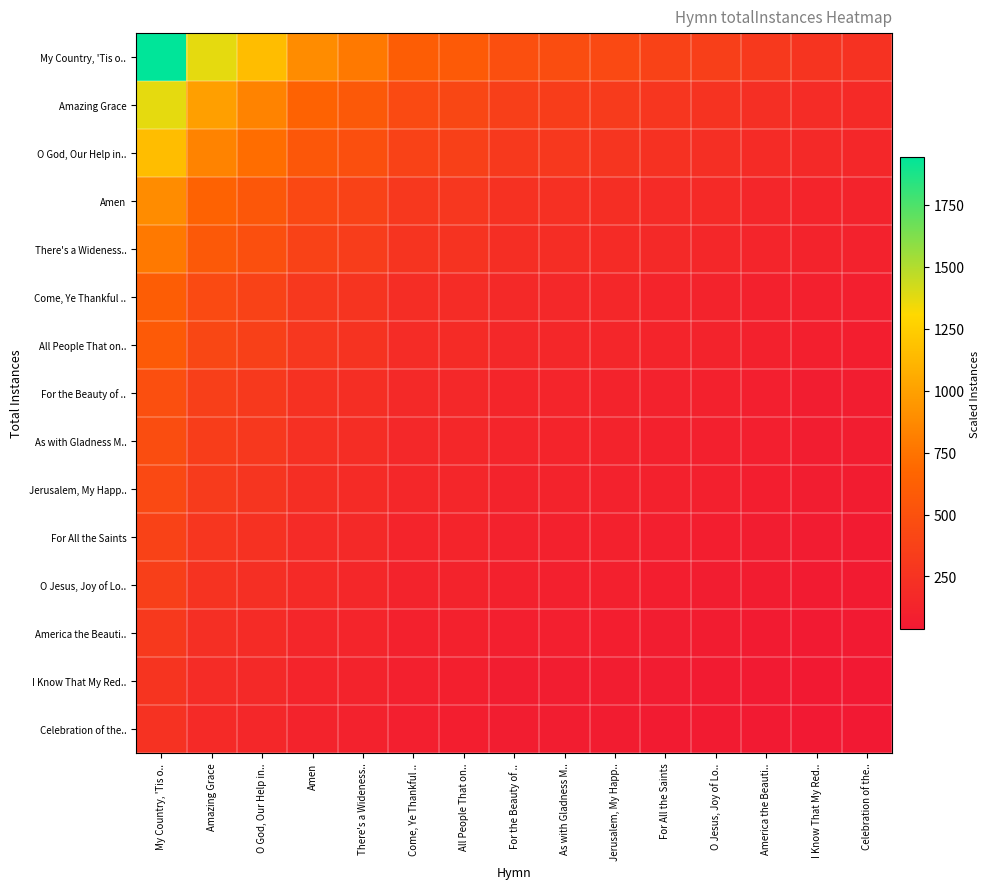

Reading right to left, list all the values displayed in this chart.

My Country, 'Tis o..: Celebration of the..=244.8	I Know That My Red..=266.3	America the Beauti..=303.6	O Jesus, Joy of Lo..=353.4	For All the Saints=380.0	Jerusalem, My Happ..=435.4	As with Gladness M..=467.9	For the Beauty of ..=485.3	All People That on..=576.8	Come, Ye Thankful ..=605.8	There's a Wideness..=780.0	Amen=884.7	O God, Our Help in..=1156.4	Amazing Grace=1373.6	My Country, 'Tis o..=1945.0
Amazing Grace: Celebration of the..=178.5	I Know That My Red..=194.1	America the Beauti..=221.3	O Jesus, Joy of Lo..=257.6	For All the Saints=276.9	Jerusalem, My Happ..=317.3	As with Gladness M..=340.9	For the Beauty of ..=353.5	All People That on..=420.0	Come, Ye Thankful ..=440.9	There's a Wideness..=567.2	Amen=642.5	O God, Our Help in..=837.7	Amazing Grace=989.2	My Country, 'Tis o..=1373.6
O God, Our Help in..: Celebration of the..=154.6	I Know That My Red..=168.1	America the Beauti..=191.6	O Jesus, Joy of Lo..=223.0	For All the Saints=239.7	Jerusalem, My Happ..=274.5	As with Gladness M..=294.7	For the Beauty of ..=305.4	All People That on..=362.5	Come, Ye Thankful ..=380.0	There's a Wideness..=487.9	Amen=550.9	O God, Our Help in..=714.9	Amazing Grace=837.7	My Country, 'Tis o..=1156.4
Amen: Celebration of the..=121.3	I Know That My Red..=131.9	America the Beauti..=150.3	O Jesus, Joy of Lo..=174.8	For All the Saints=187.8	Jerusalem, My Happ..=214.9	As with Gladness M..=230.6	For the Beauty of ..=238.7	All People That on..=282.9	Come, Ye Thankful ..=296.0	There's a Wideness..=379.0	Amen=426.5	O God, Our Help in..=550.9	Amazing Grace=642.5	My Country, 'Tis o..=884.7
There's a Wideness..: Celebration of the..=109.3	I Know That My Red..=118.9	America the Beauti..=135.4	O Jesus, Joy of Lo..=157.5	For All the Saints=169.1	Jerusalem, My Happ..=193.3	As with Gladness M..=207.2	For the Beauty of ..=214.2	All People That on..=253.4	Come, Ye Thankful ..=264.6	There's a Wideness..=337.9	Amen=379.0	O God, Our Help in..=487.9	Amazing Grace=567.2	My Country, 'Tis o..=780.0
Come, Ye Thankful ..: Celebration of the..=86.5	I Know That My Red..=94.1	America the Beauti..=107.2	O Jesus, Joy of Lo..=124.6	For All the Saints=133.7	Jerusalem, My Happ..=152.7	As with Gladness M..=163.5	For the Beauty of ..=168.8	All People That on..=199.3	Come, Ye Thankful ..=207.7	There's a Wideness..=264.6	Amen=296.0	O God, Our Help in..=380.0	Amazing Grace=440.9	My Country, 'Tis o..=605.8
All People That on..: Celebration of the..=83.8	I Know That My Red..=91.1	America the Beauti..=103.7	O Jesus, Joy of Lo..=120.5	For All the Saints=129.2	Jerusalem, My Happ..=147.4	As with Gladness M..=157.7	For the Beauty of ..=162.5	All People That on..=191.7	Come, Ye Thankful ..=199.3	There's a Wideness..=253.4	Amen=282.9	O God, Our Help in..=362.5	Amazing Grace=420.0	My Country, 'Tis o..=576.8
For the Beauty of ..: Celebration of the..=71.4	I Know That My Red..=77.7	America the Beauti..=88.4	O Jesus, Joy of Lo..=102.7	For All the Saints=110.0	Jerusalem, My Happ..=125.5	As with Gladness M..=134.1	For the Beauty of ..=138.0	All People That on..=162.5	Come, Ye Thankful ..=168.8	There's a Wideness..=214.2	Amen=238.7	O God, Our Help in..=305.4	Amazing Grace=353.5	My Country, 'Tis o..=485.3
As with Gladness M..: Celebration of the..=69.6	I Know That My Red..=75.7	America the Beauti..=86.2	O Jesus, Joy of Lo..=100.1	For All the Saints=107.2	Jerusalem, My Happ..=122.1	As with Gladness M..=130.4	For the Beauty of ..=134.1	All People That on..=157.7	Come, Ye Thankful ..=163.5	There's a Wideness..=207.2	Amen=230.6	O God, Our Help in..=294.7	Amazing Grace=340.9	My Country, 'Tis o..=467.9
Jerusalem, My Happ..: Celebration of the..=65.4	I Know That My Red..=71.1	America the Beauti..=80.9	O Jesus, Joy of Lo..=93.9	For All the Saints=100.5	Jerusalem, My Happ..=114.5	As with Gladness M..=122.1	For the Beauty of ..=125.5	All People That on..=147.4	Come, Ye Thankful ..=152.7	There's a Wideness..=193.3	Amen=214.9	O God, Our Help in..=274.5	Amazing Grace=317.3	My Country, 'Tis o..=435.4
For All the Saints: Celebration of the..=57.4	I Know That My Red..=62.4	America the Beauti..=71.1	O Jesus, Joy of Lo..=82.5	For All the Saints=88.3	Jerusalem, My Happ..=100.5	As with Gladness M..=107.2	For the Beauty of ..=110.0	All People That on..=129.2	Come, Ye Thankful ..=133.7	There's a Wideness..=169.1	Amen=187.8	O God, Our Help in..=239.7	Amazing Grace=276.9	My Country, 'Tis o..=380.0
O Jesus, Joy of Lo..: Celebration of the..=53.5	I Know That My Red..=58.3	America the Beauti..=66.4	O Jesus, Joy of Lo..=77.1	For All the Saints=82.5	Jerusalem, My Happ..=93.9	As with Gladness M..=100.1	For the Beauty of ..=102.7	All People That on..=120.5	Come, Ye Thankful ..=124.6	There's a Wideness..=157.5	Amen=174.8	O God, Our Help in..=223.0	Amazing Grace=257.6	My Country, 'Tis o..=353.4
America the Beauti..: Celebration of the..=46.0	I Know That My Red..=50.2	America the Beauti..=57.2	O Jesus, Joy of Lo..=66.4	For All the Saints=71.1	Jerusalem, My Happ..=80.9	As with Gladness M..=86.2	For the Beauty of ..=88.4	All People That on..=103.7	Come, Ye Thankful ..=107.2	There's a Wideness..=135.4	Amen=150.3	O God, Our Help in..=191.6	Amazing Grace=221.3	My Country, 'Tis o..=303.6
I Know That My Red..: Celebration of the..=40.3	I Know That My Red..=44.0	America the Beauti..=50.2	O Jesus, Joy of Lo..=58.3	For All the Saints=62.4	Jerusalem, My Happ..=71.1	As with Gladness M..=75.7	For the Beauty of ..=77.7	All People That on..=91.1	Come, Ye Thankful ..=94.1	There's a Wideness..=118.9	Amen=131.9	O God, Our Help in..=168.1	Amazing Grace=194.1	My Country, 'Tis o..=266.3
Celebration of the..: Celebration of the..=36.8	I Know That My Red..=40.3	America the Beauti..=46.0	O Jesus, Joy of Lo..=53.5	For All the Saints=57.4	Jerusalem, My Happ..=65.4	As with Gladness M..=69.6	For the Beauty of ..=71.4	All People That on..=83.8	Come, Ye Thankful ..=86.5	There's a Wideness..=109.3	Amen=121.3	O God, Our Help in..=154.6	Amazing Grace=178.5	My Country, 'Tis o..=244.8